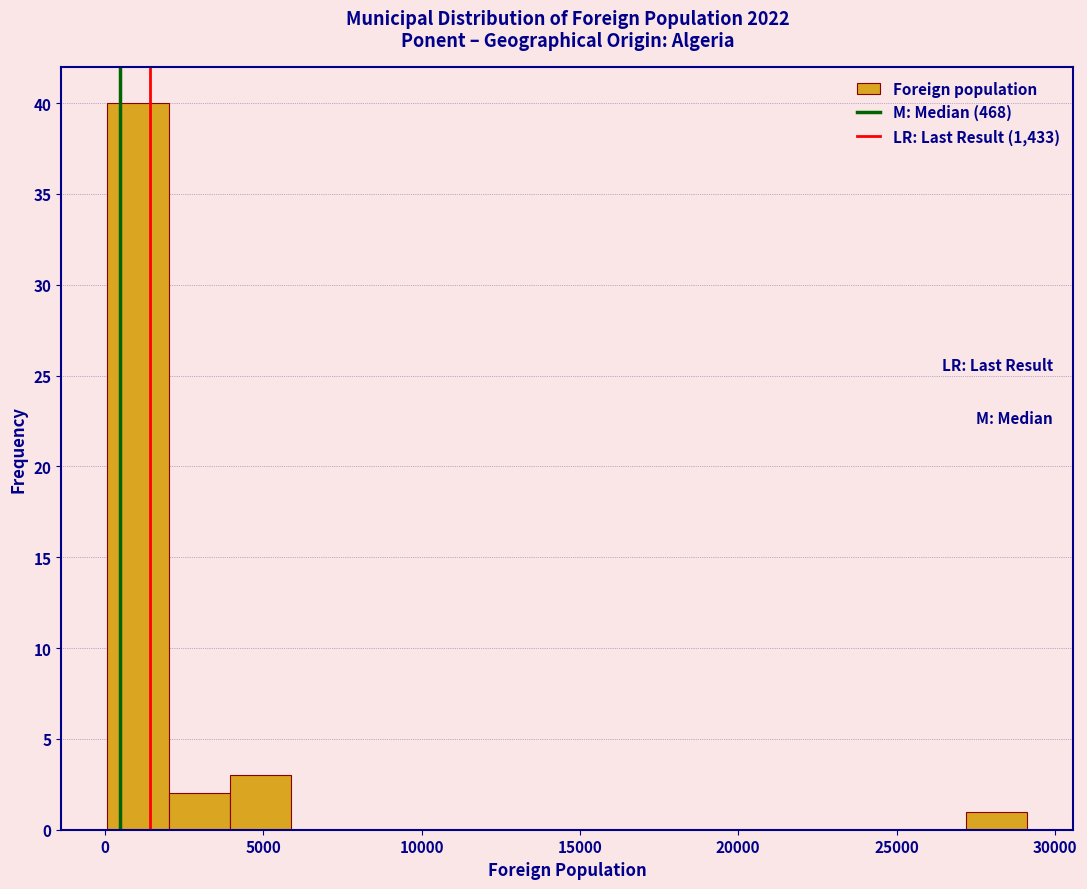

Around what value on the x-axis is the tallest bar? Give the approximate position of its centre, as read against the axis.

1000